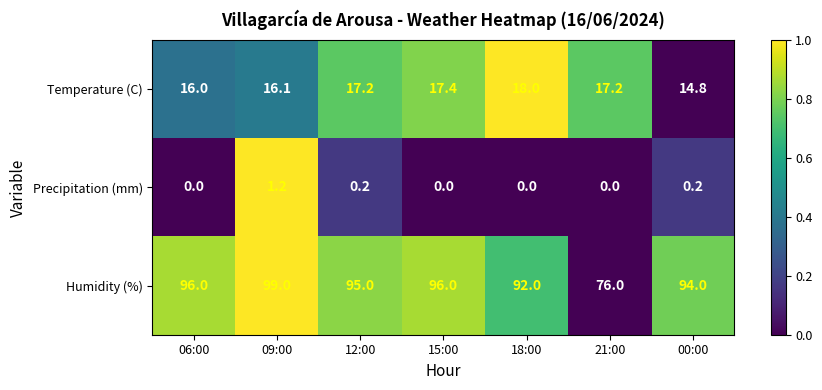

What is the approximate value of Humidity (%) at 09:00?

99.0